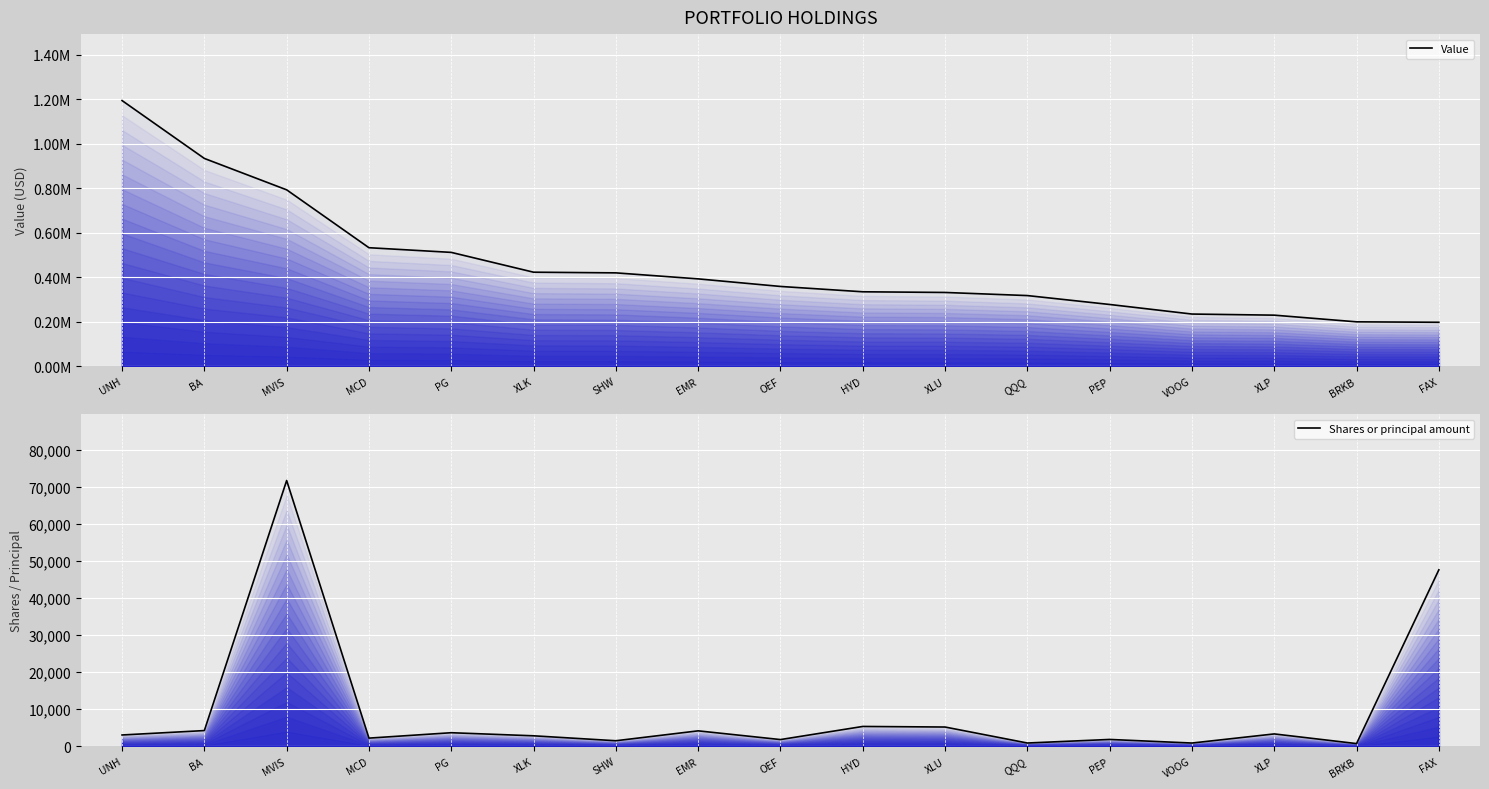

At which category does the chart reach its peak across all series?

UNH